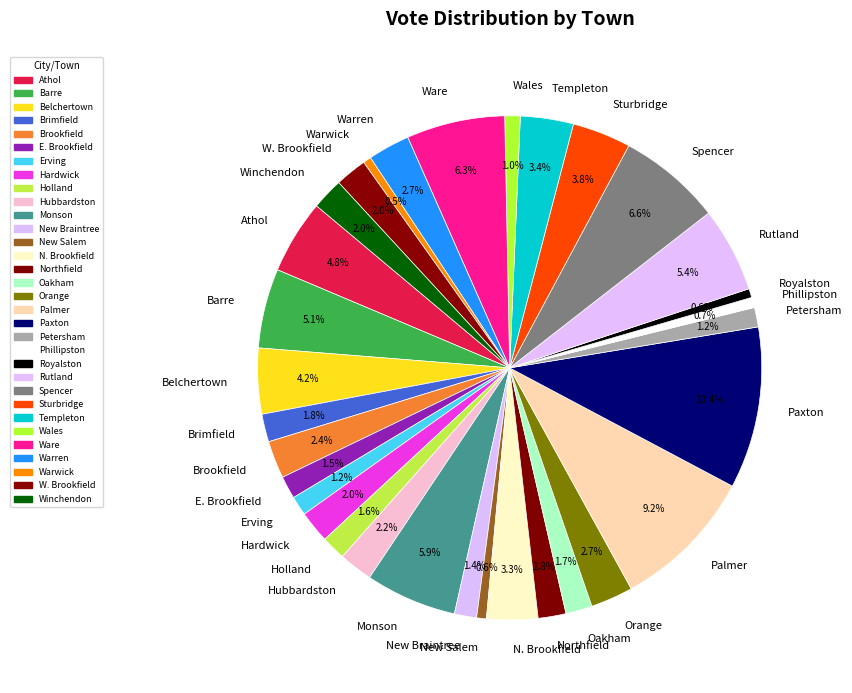

Count the number of slices in the pie.

32